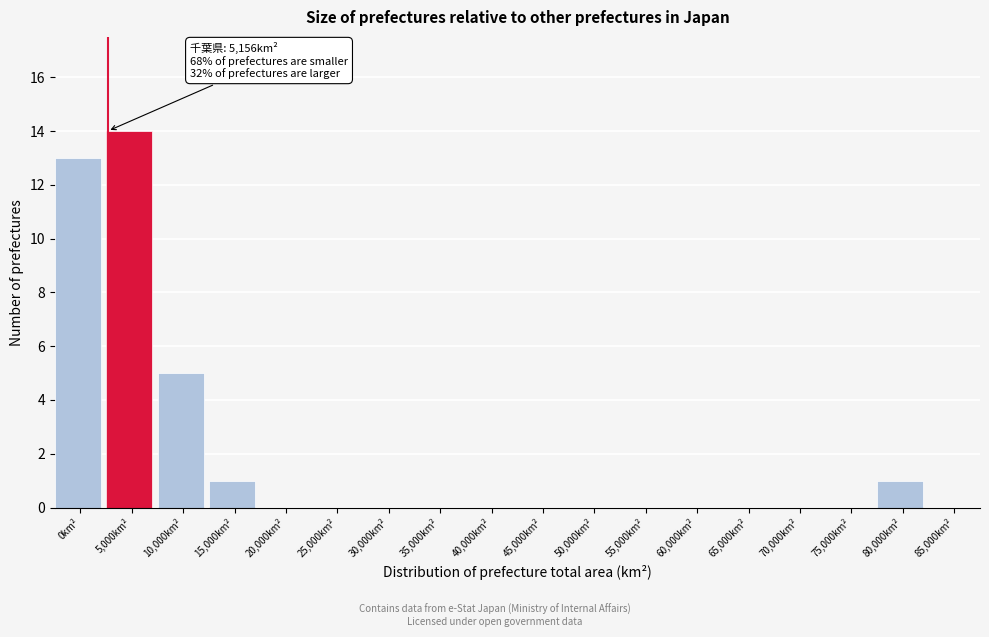

Reading left to right, extract all data points from this chart.

0km²=13	5,000km²=14	10,000km²=5	15,000km²=1	20,000km²=0	25,000km²=0	30,000km²=0	35,000km²=0	40,000km²=0	45,000km²=0	50,000km²=0	55,000km²=0	60,000km²=0	65,000km²=0	70,000km²=0	75,000km²=0	80,000km²=1	85,000km²=0